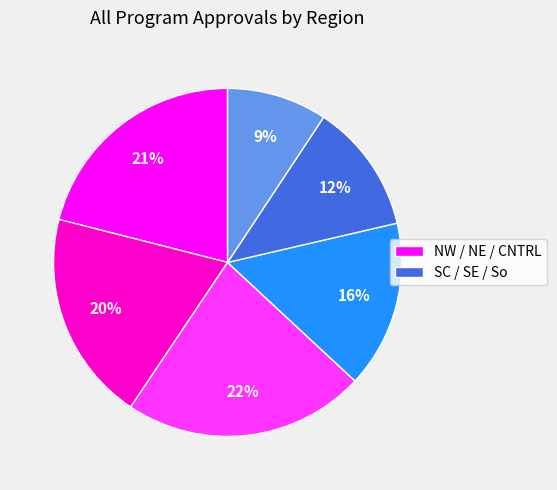

Is there any slice that represents more than half of the pie?

No